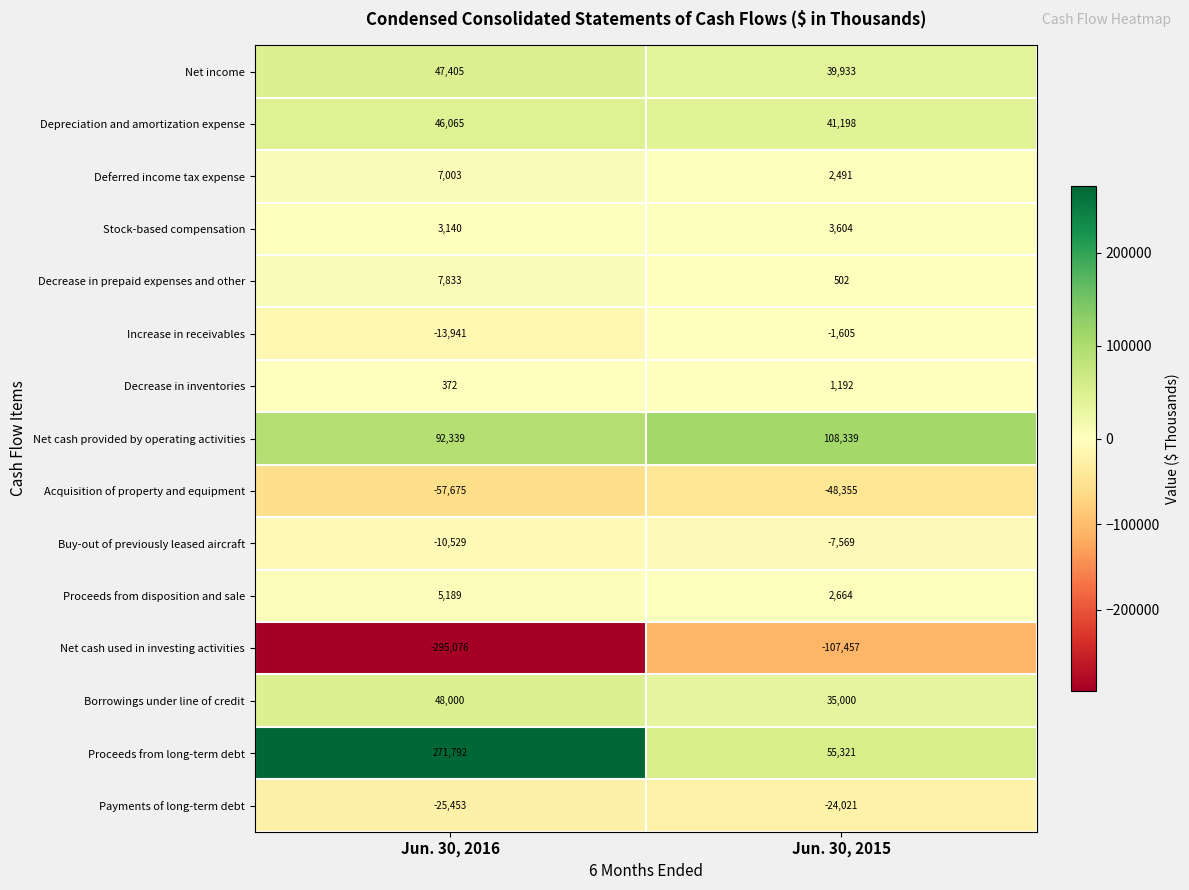

True or false: Net cash used in investing activities has a value of -418769 at Jun. 30, 2016.

False